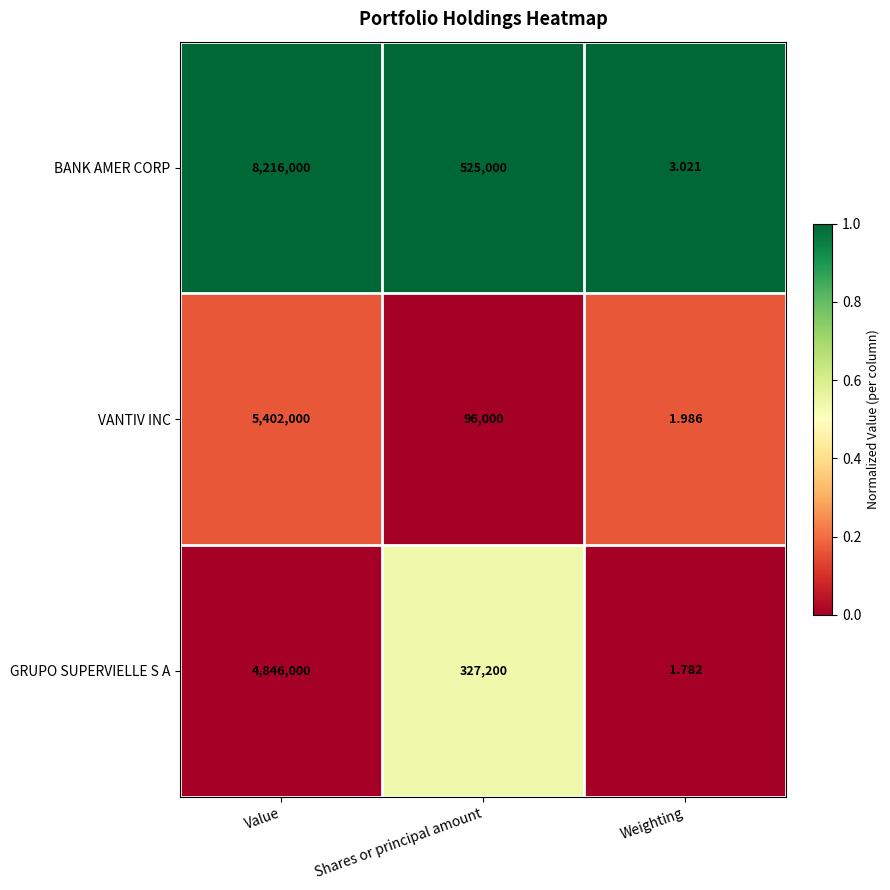

Rank the series at Value from lowest to highest value.

GRUPO SUPERVIELLE S A, VANTIV INC, BANK AMER CORP